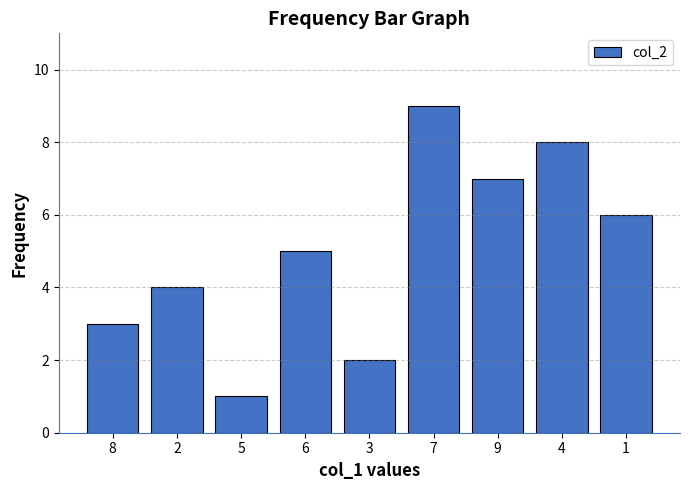

How many values are between 3 and 7?

5